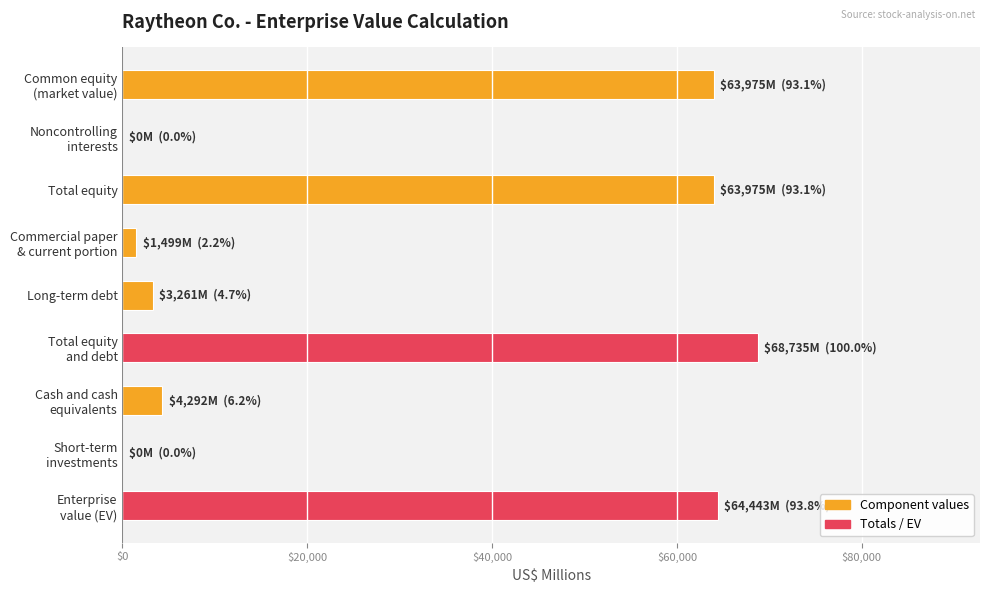

Which label corresponds to the largest value in the chart?

Total equity
and debt